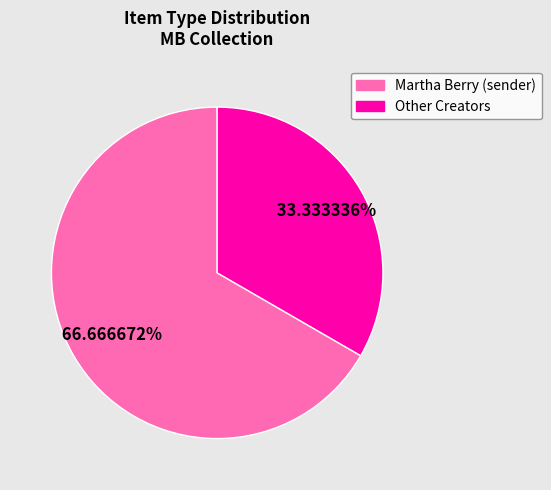

Does any single category account for the majority?

Yes